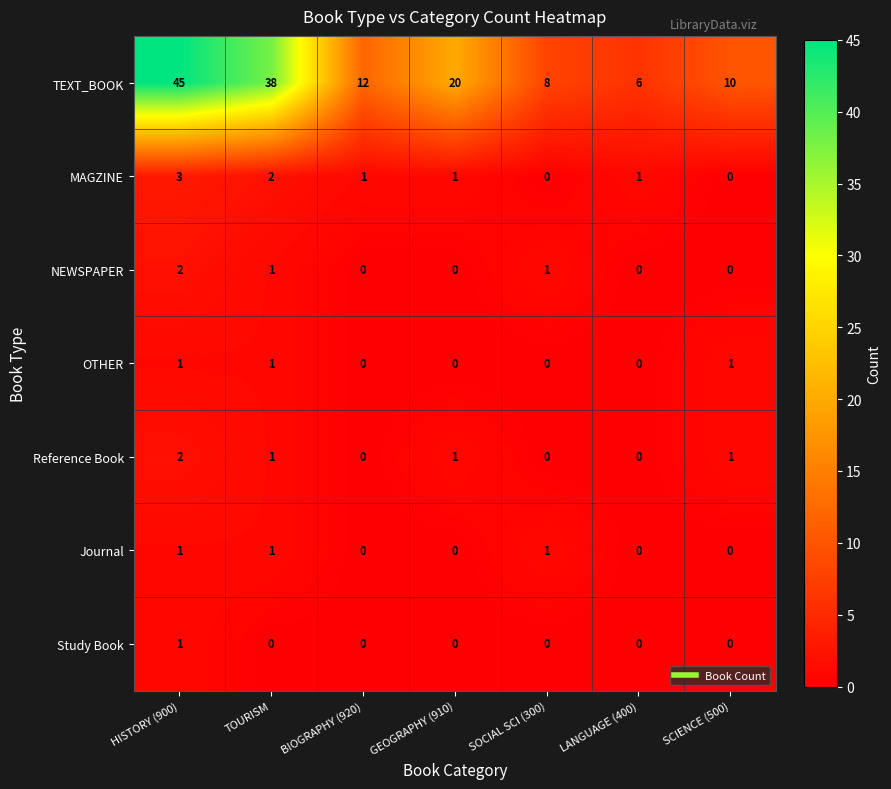

Which series has the largest range (max minus min)?

TEXT_BOOK